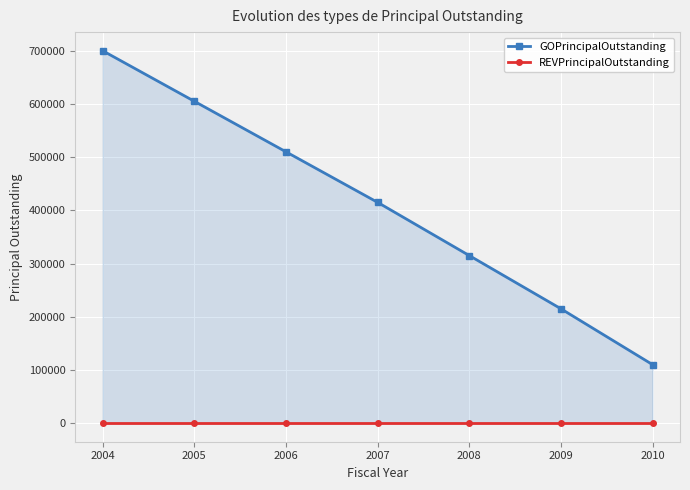

True or false: REVPrincipalOutstanding and GOPrincipalOutstanding cross at least once.

False